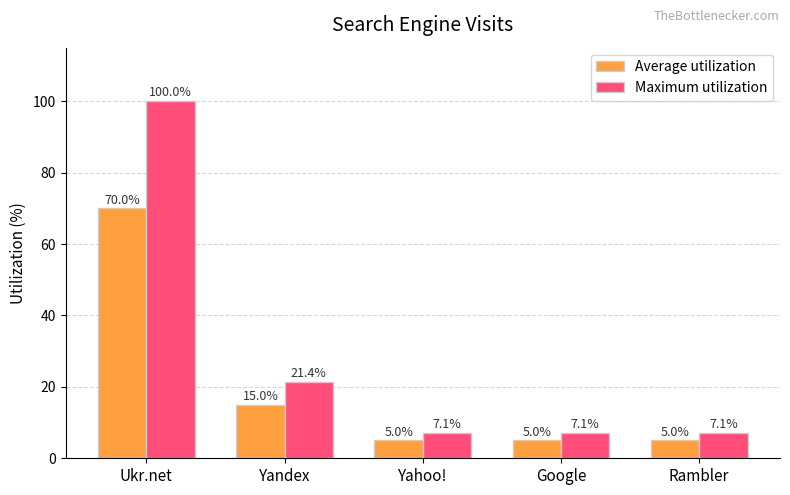

How many bars are there in total?

10